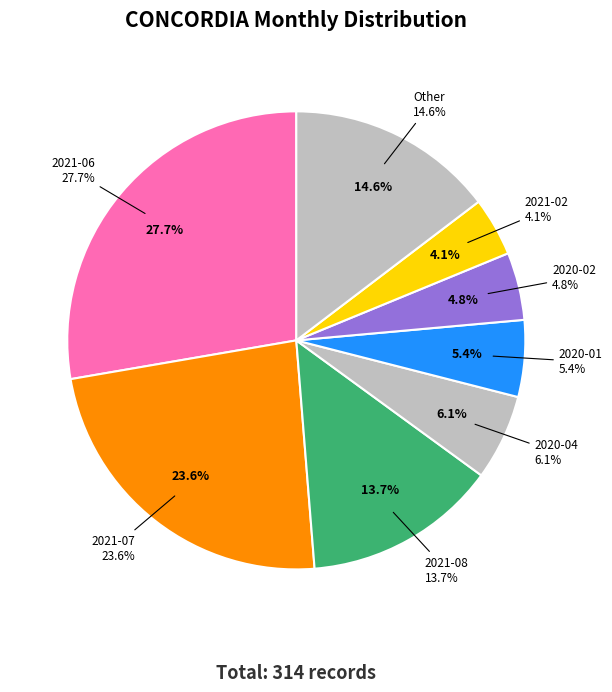

To the nearest percent, what is the difference between the 2020-09 and 2020-02 slice percentages?

4%